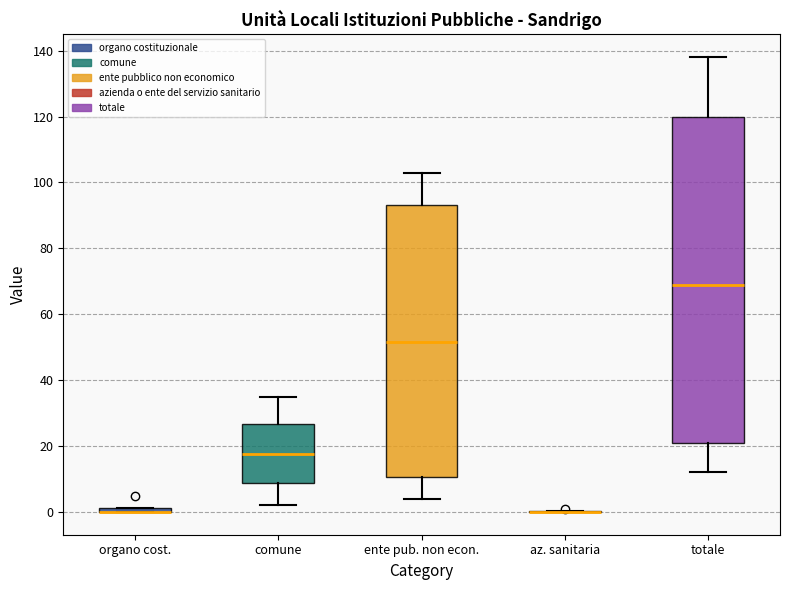

Which box is the tallest, from its lower edge to its upper edge?

totale